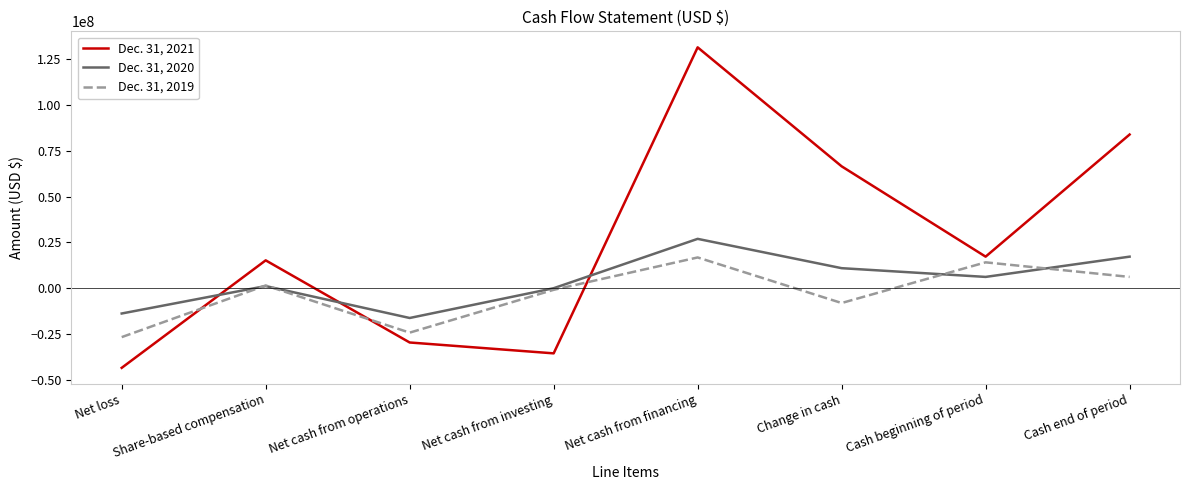

What is the maximum value for Dec. 31, 2021?

131164000